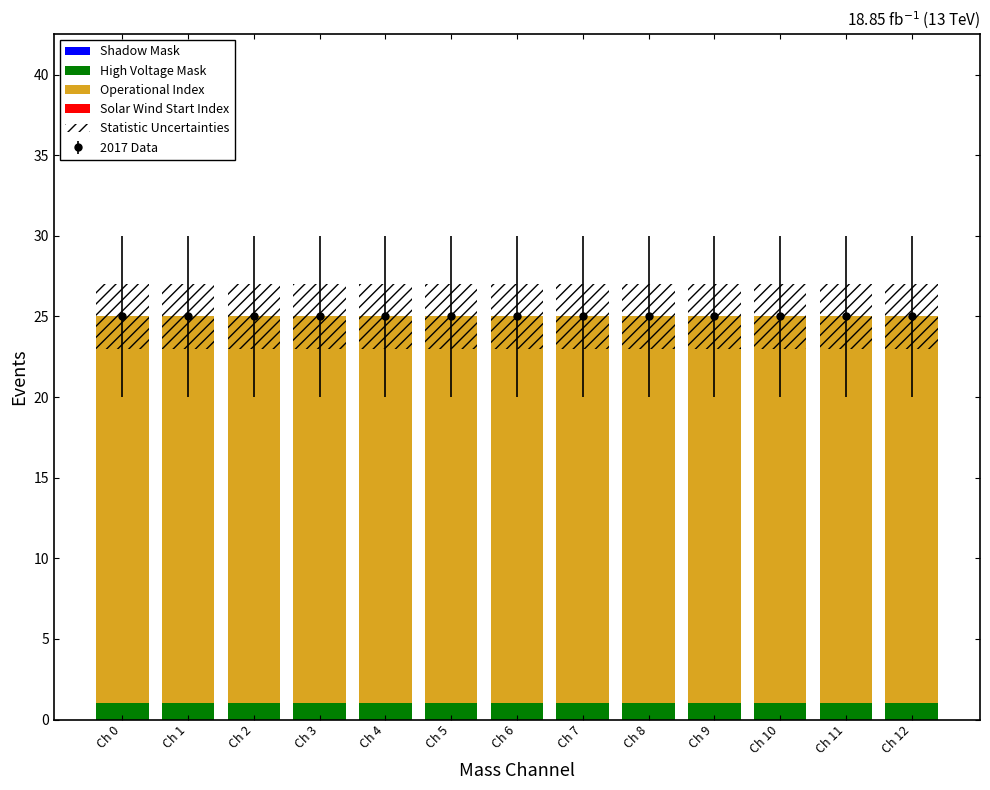

Rank the categories by Statistic Uncertainties value from highest to lowest.

Ch 0, Ch 1, Ch 2, Ch 3, Ch 4, Ch 5, Ch 6, Ch 7, Ch 8, Ch 9, Ch 10, Ch 11, Ch 12